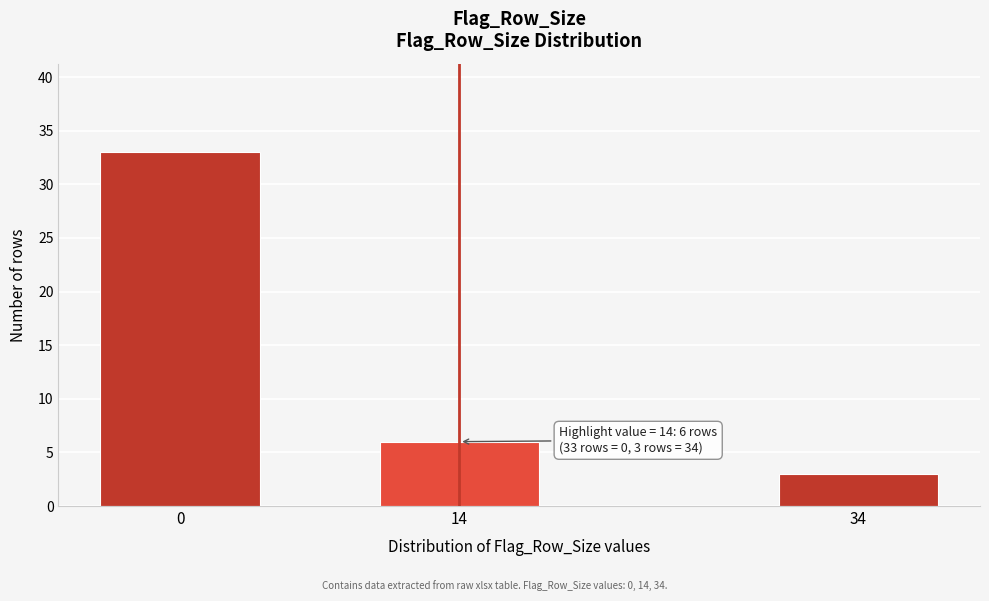

Reading right to left, what are all the values shown in this chart?

3	6	33